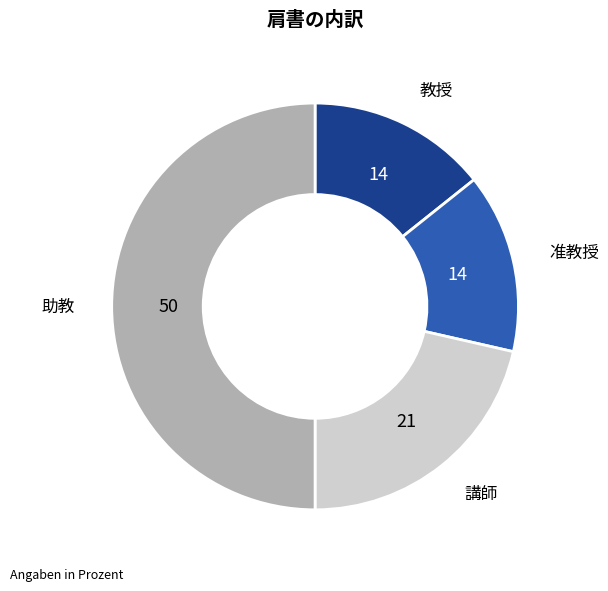

What is the largest slice in the pie chart?

助教